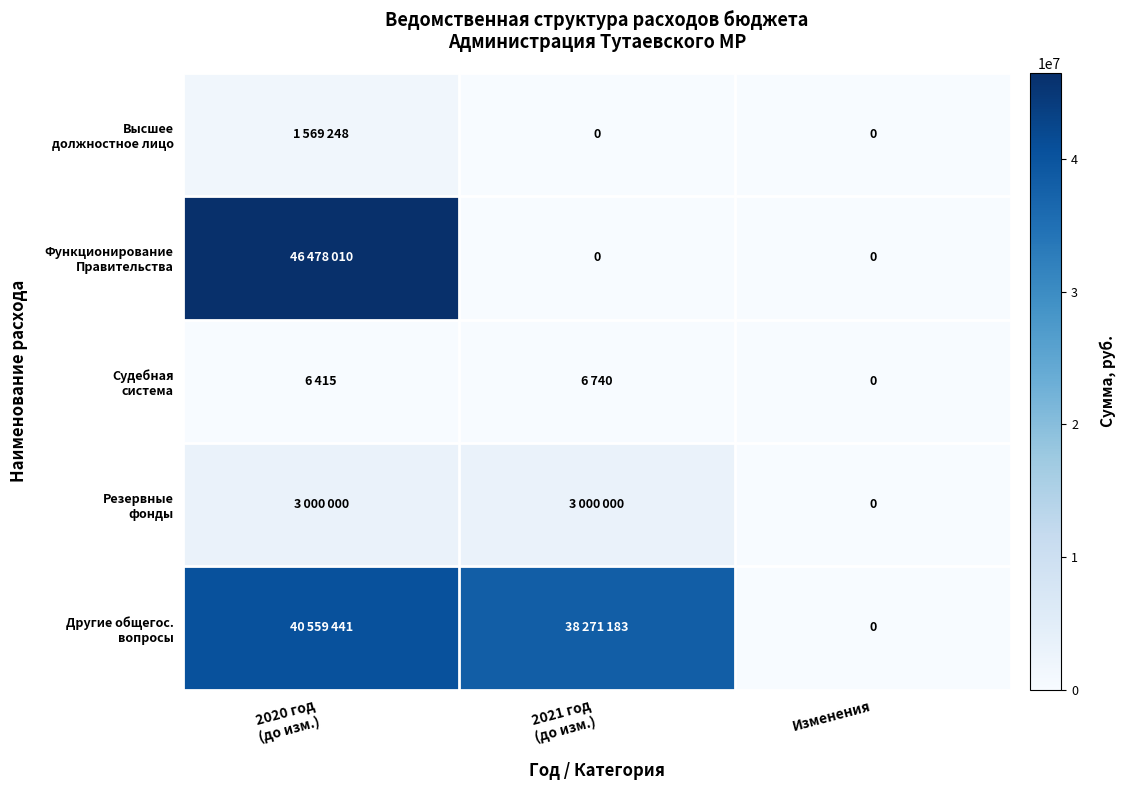

The value of Высшее должностное лицо at Изменения is 0. True or false?

True